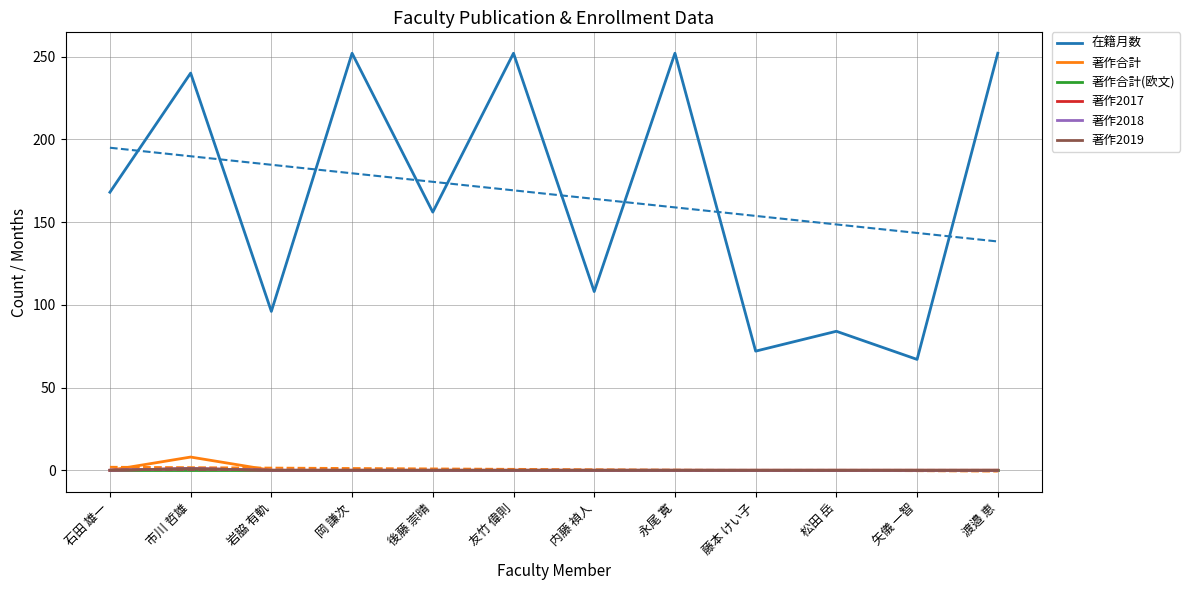

What is the label of the 10th point from the right?

岩脇 有軌